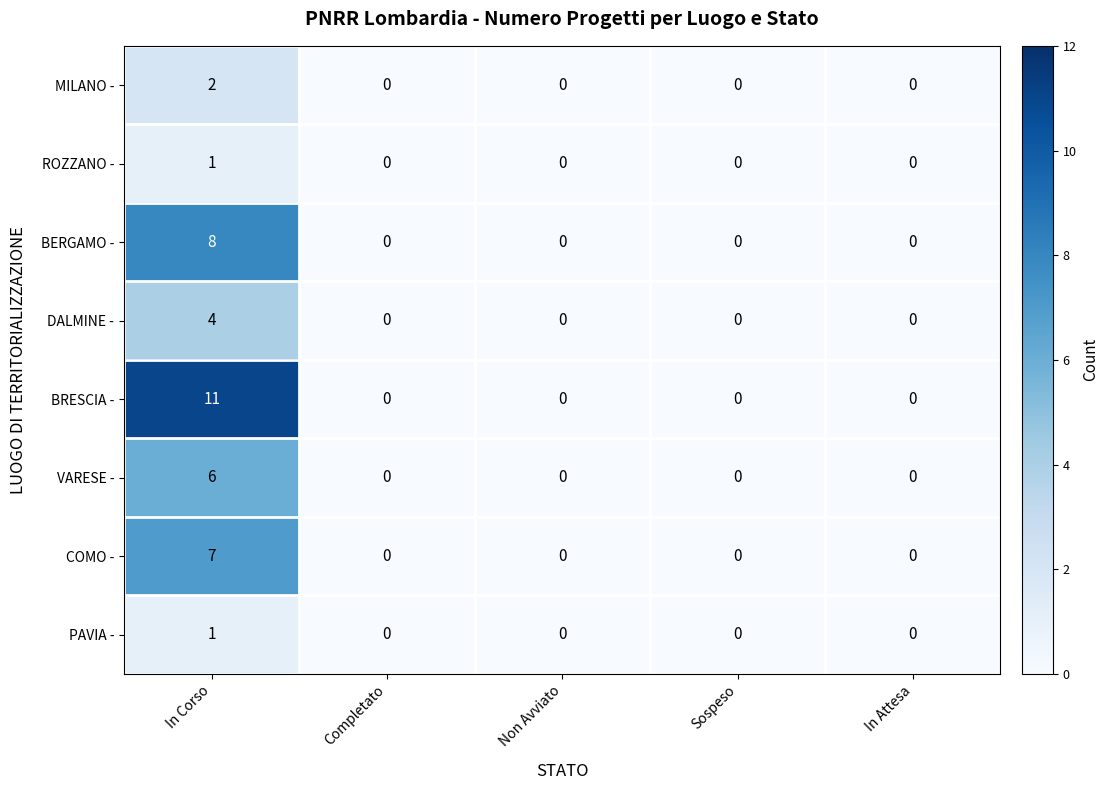

How many DALMINE - values are between 0 and 1?

4